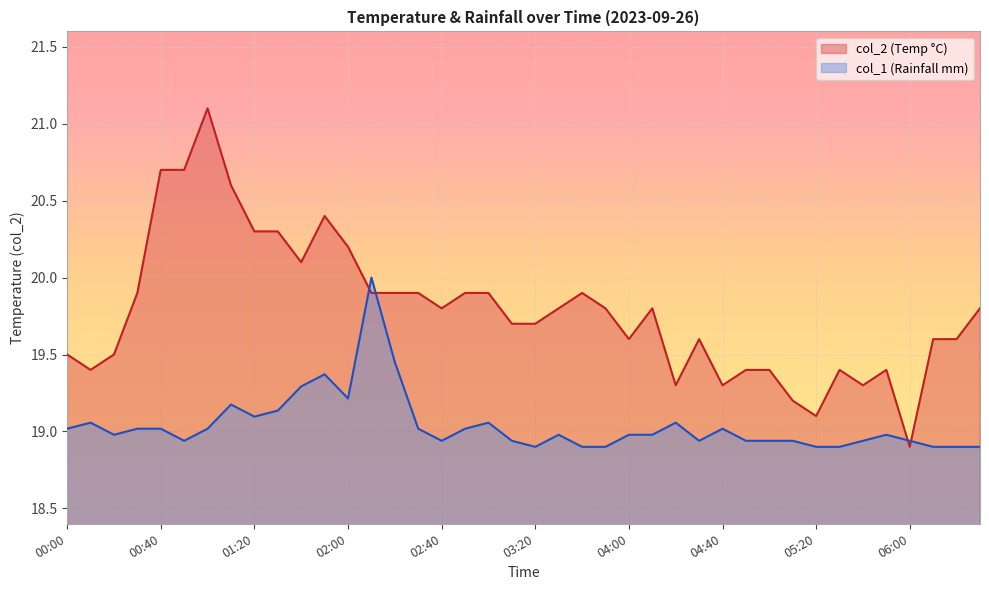

What is the label of the 11th point from the right?

04:50